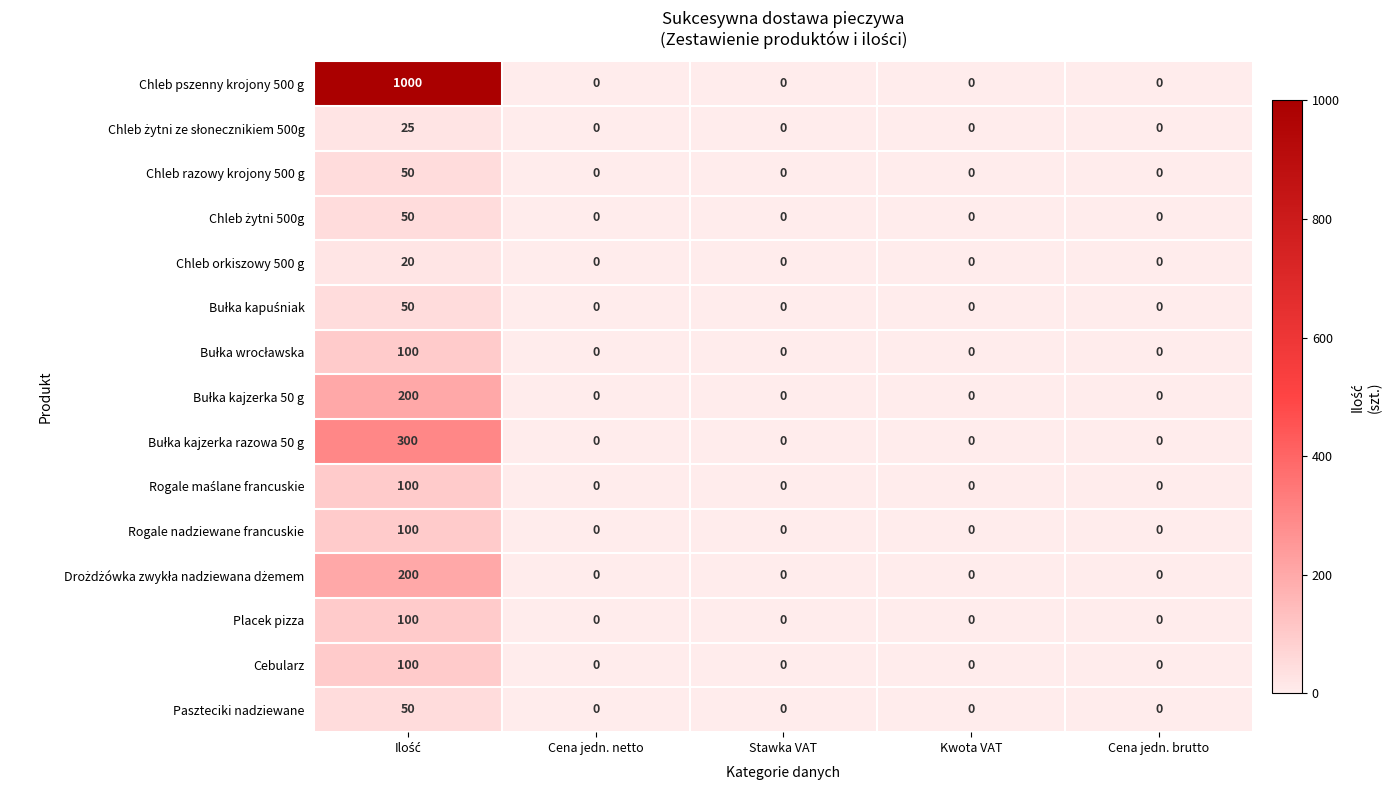

What is the greatest value displayed?

1000